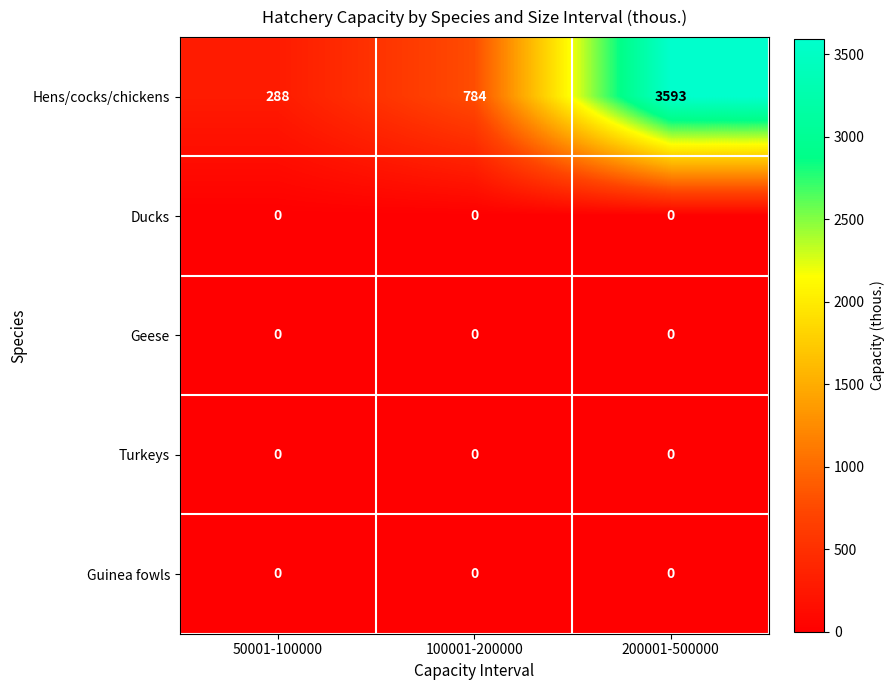

What is the greatest value displayed?

3593